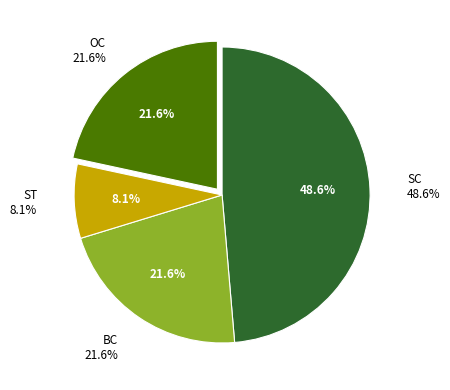

To the nearest percent, what is the difference between the largest and smallest slice percentages?

41%